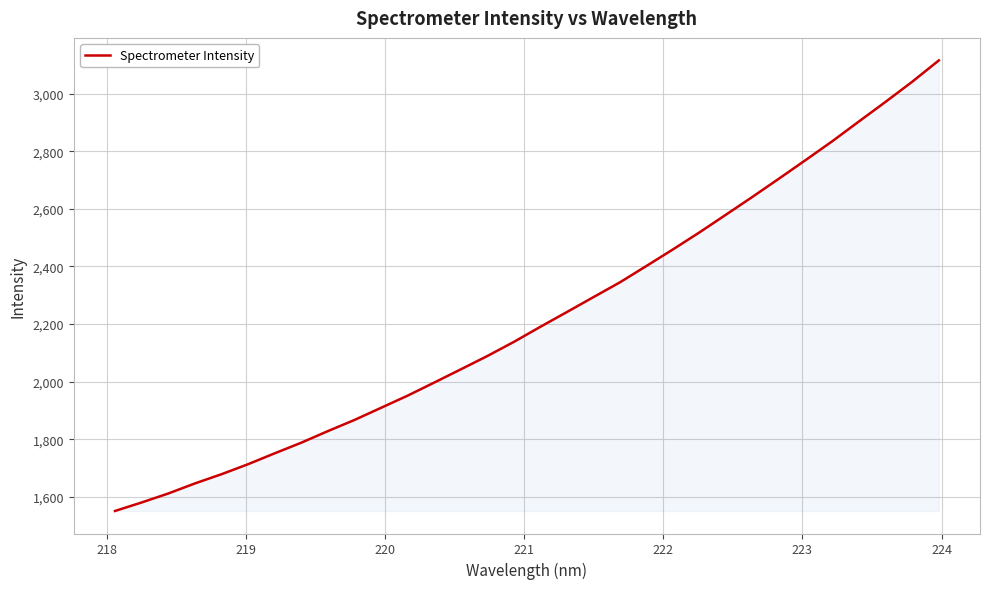

What is the minimum value shown in the chart?

1551.2